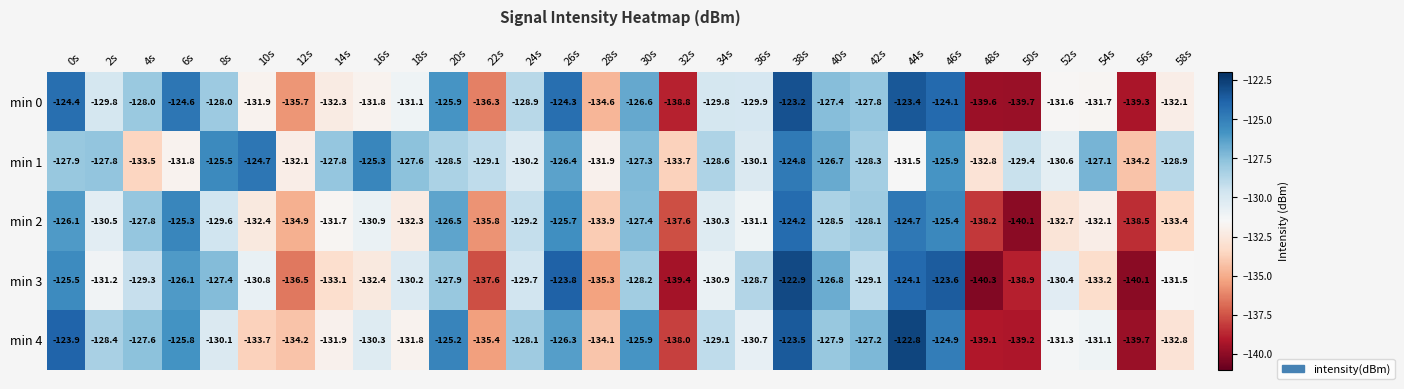

Which category has the lowest value in the min 2 series?

50s